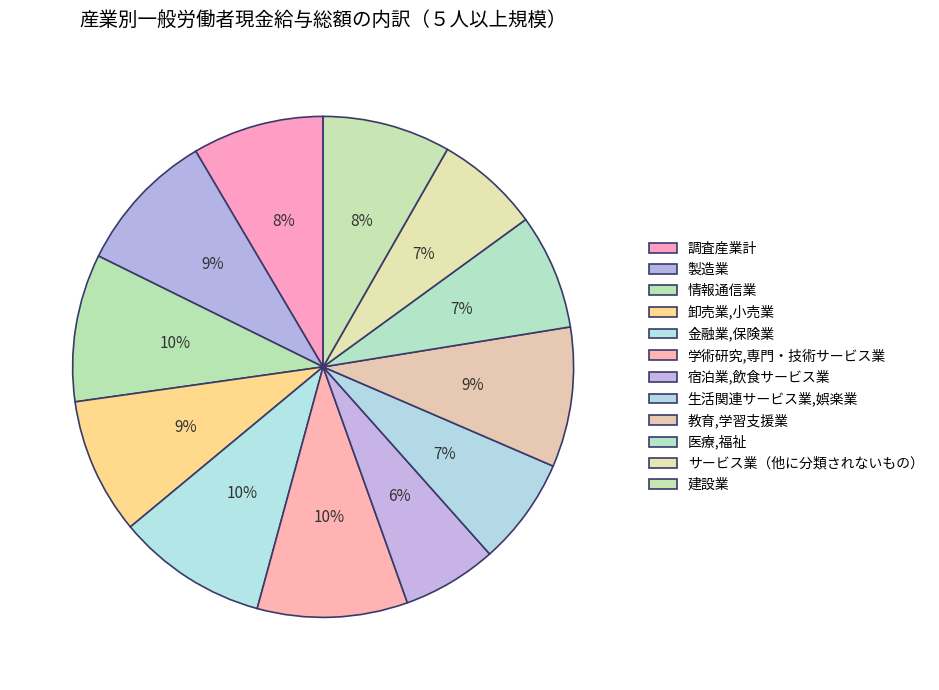

Does 卸売業,小売業 represent more than half of the total?

No